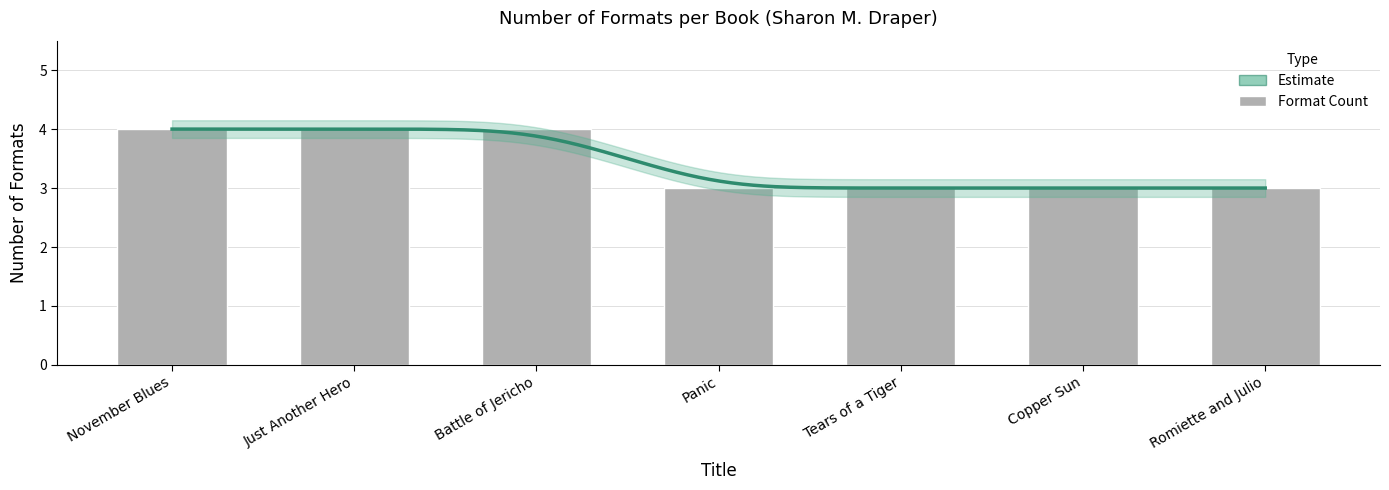

At which label is the value closest to 3?

Panic